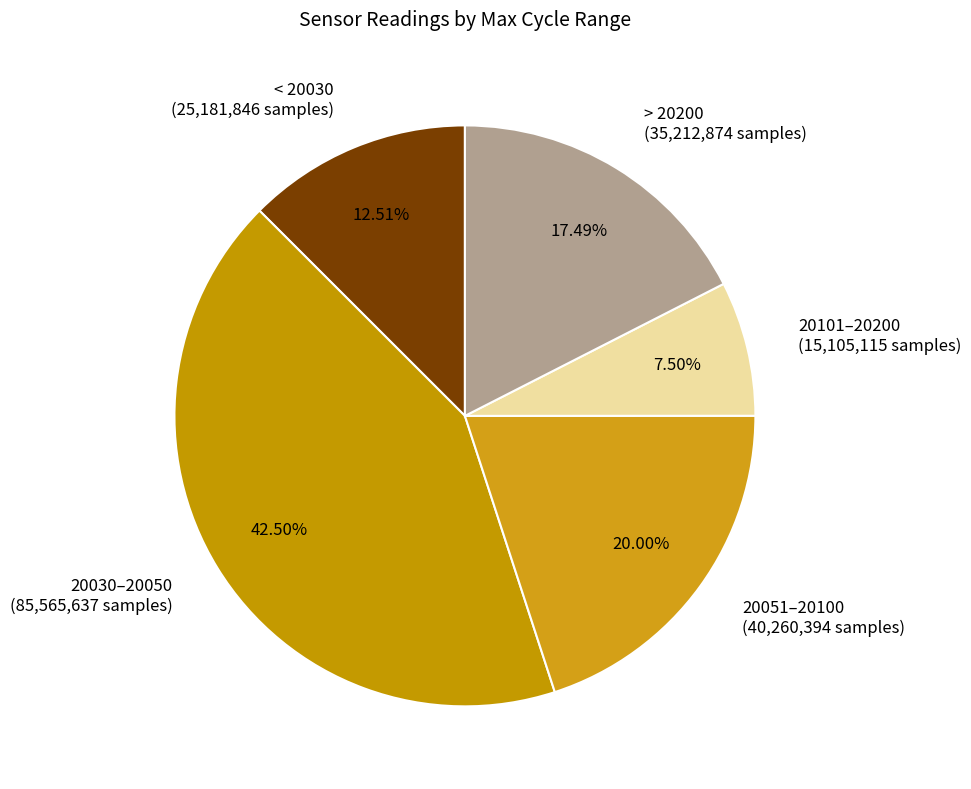

Between 20101–20200 (15,105,115 samples) and 20030–20050 (85,565,637 samples), which is larger?

20030–20050 (85,565,637 samples)